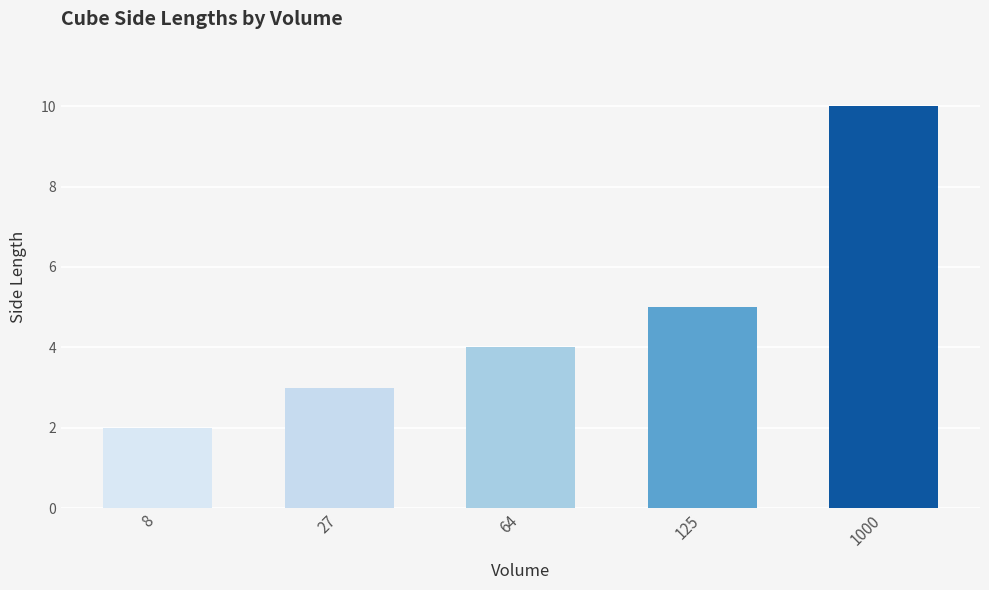

At which category does the chart reach its minimum across all series?

8